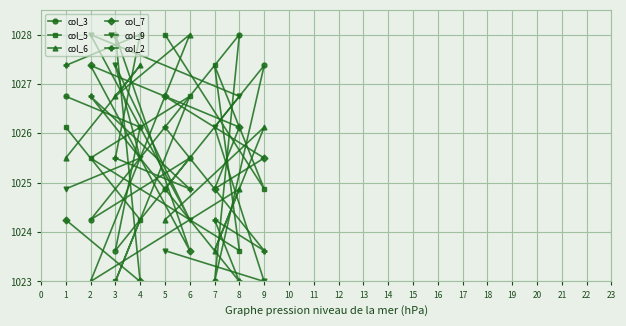

How many times do col_3 and col_9 cross each other?

6